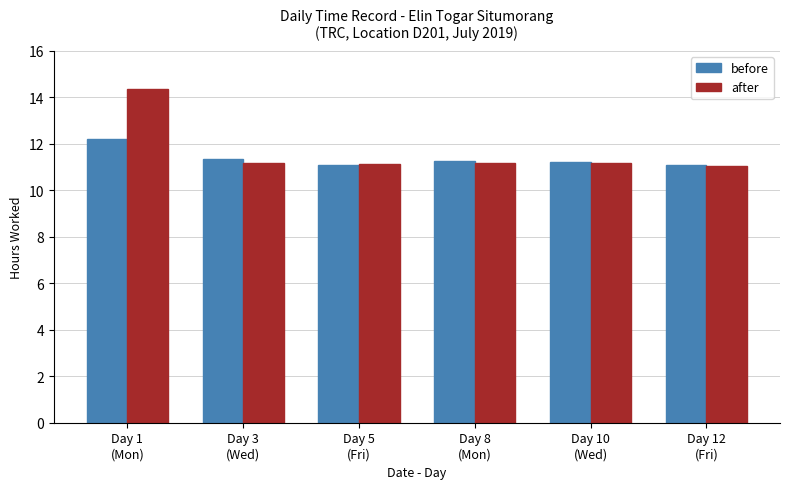

What is the label of the 3rd bar from the right?

Day 8
(Mon)